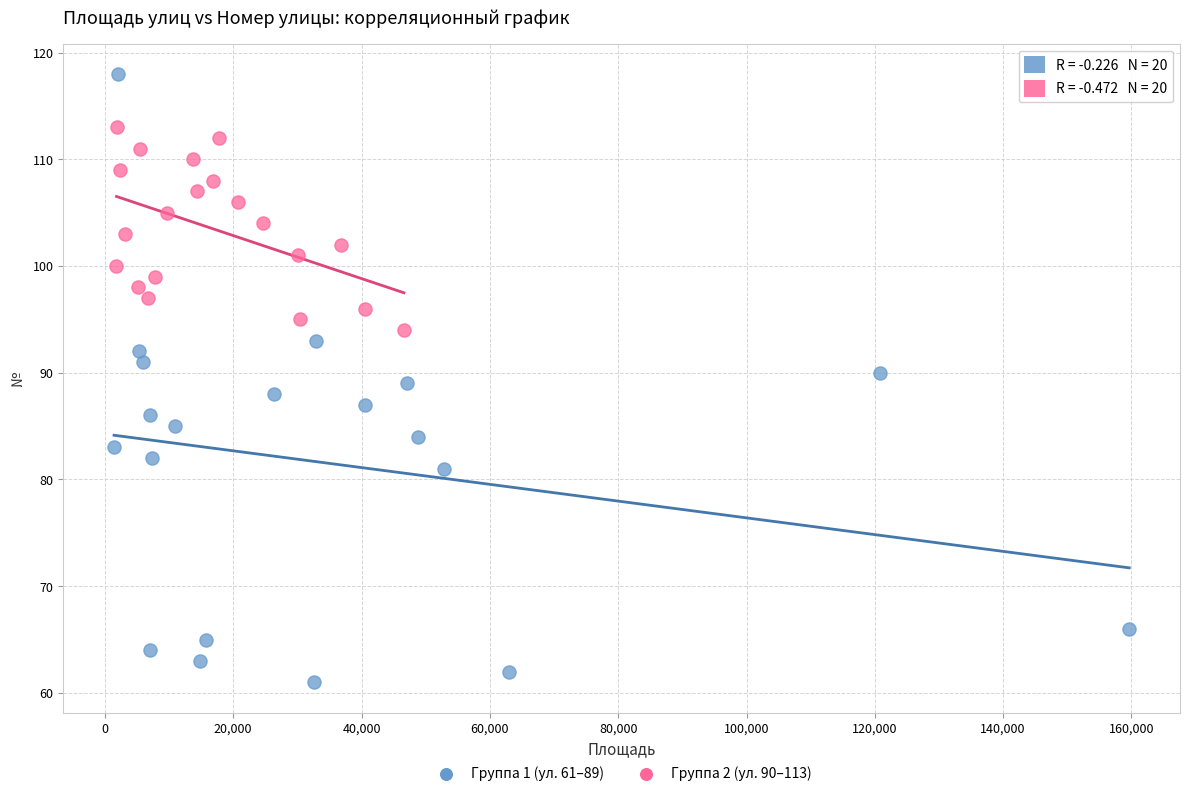

Which series has the largest Y range (max minus min)?

Группа 1 (ул. 61–89)